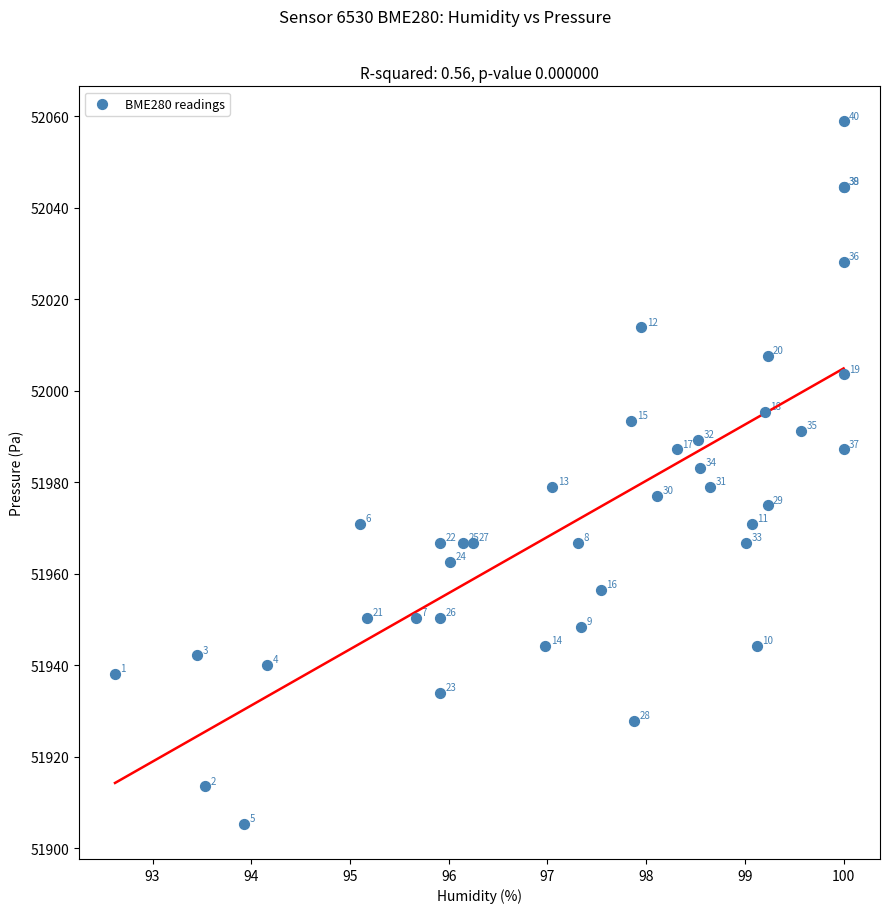

What Y value in the scatter plot is closest to 51982?

51983.2